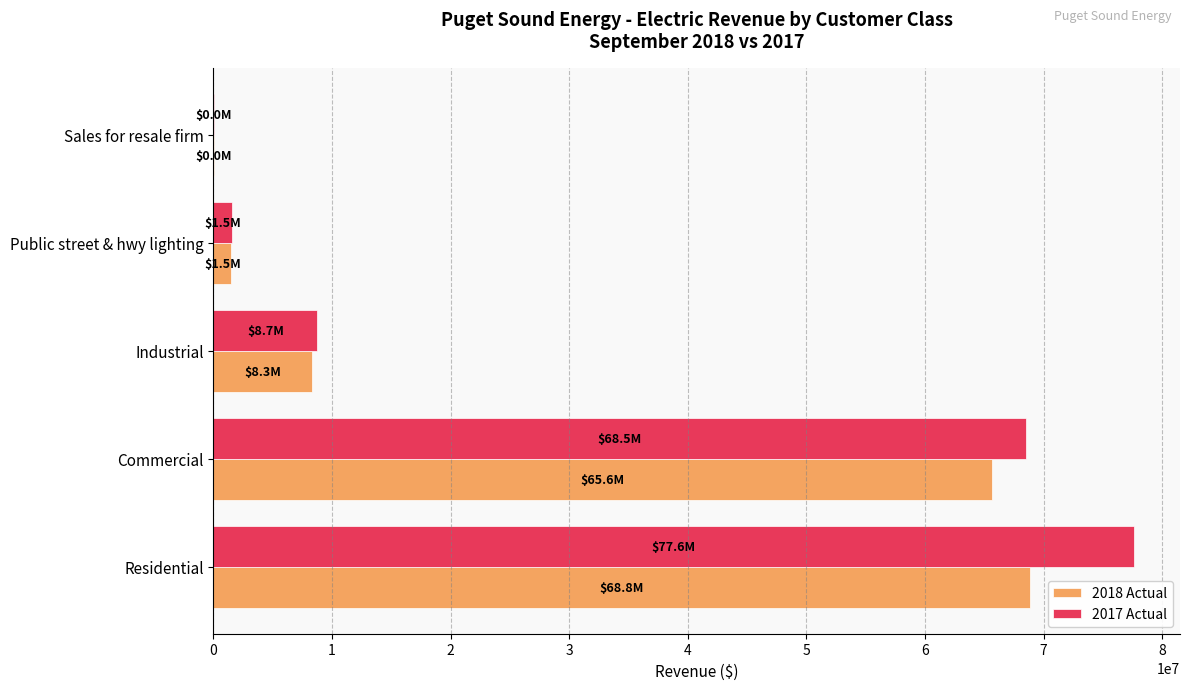

The value of 2017 Actual at Residential is 77621412.8. True or false?

True